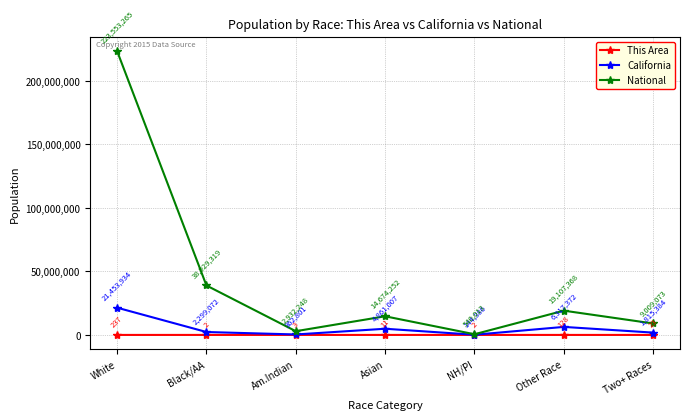

What is the spread (max minus min) of values at Asian?

14674241